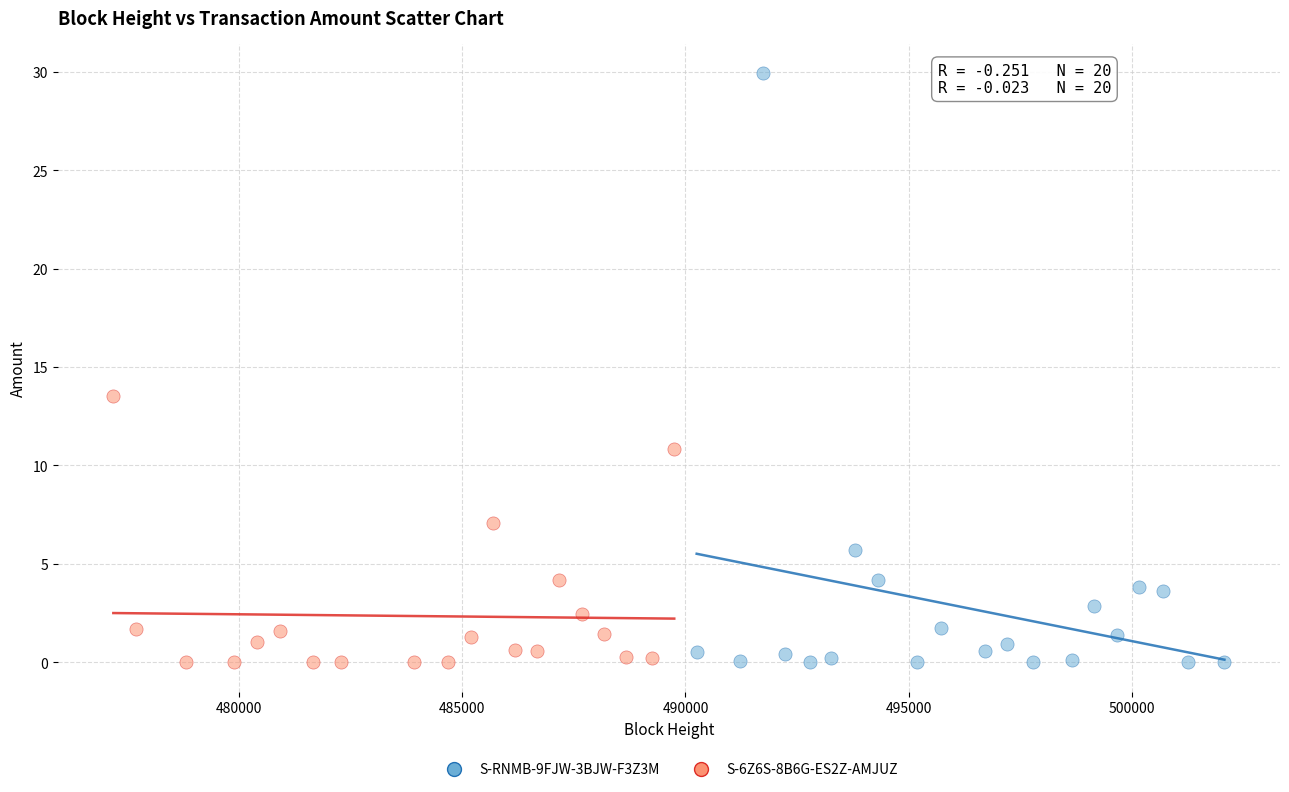

Which series has the largest Y range (max minus min)?

S-RNMB-9FJW-3BJW-F3Z3M